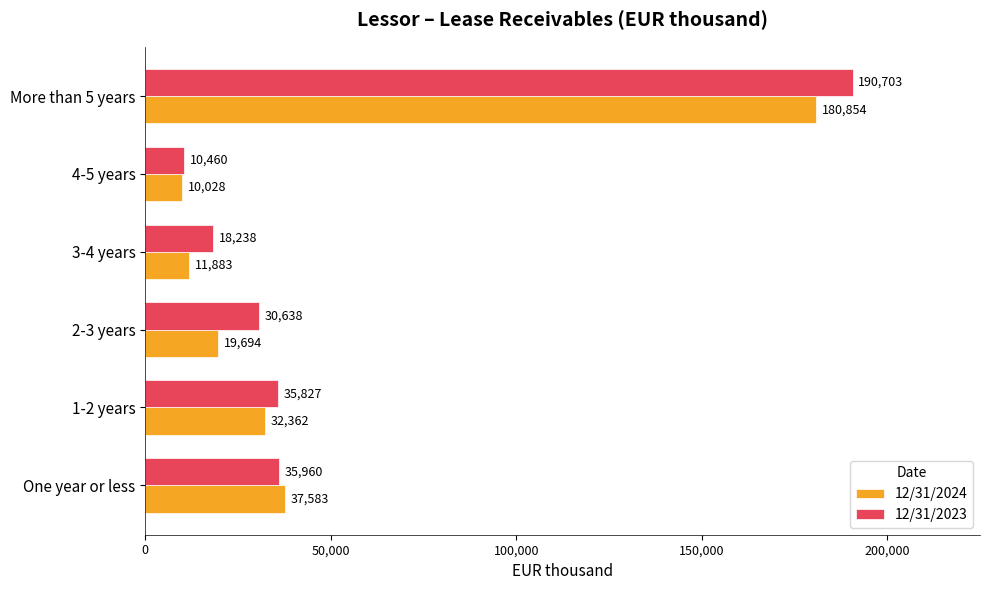

What is the difference between the 12/31/2023 values at 1-2 years and 2-3 years?

5189